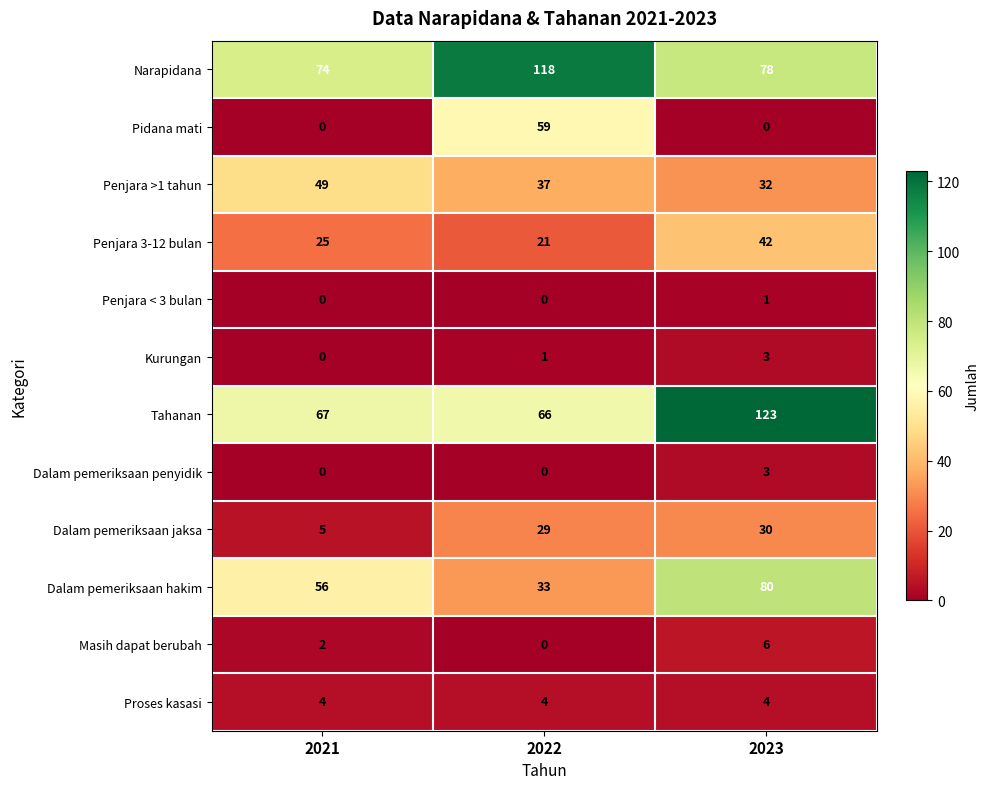

The Tahanan series shows 218 at 2023. True or false?

False